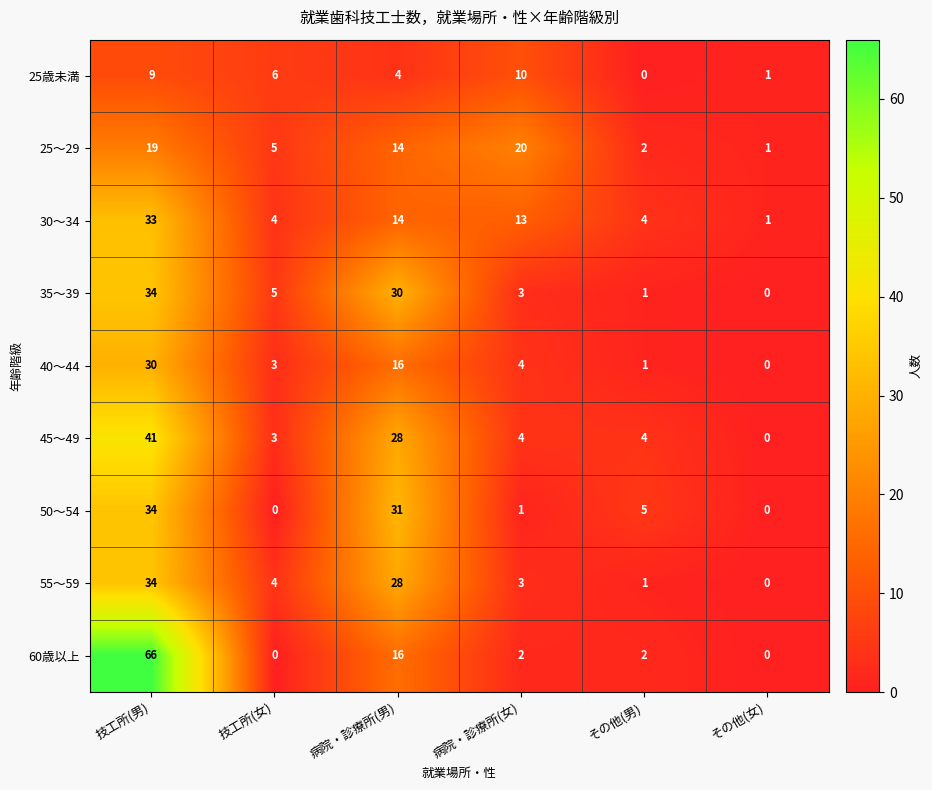

What is the sum of the 35～39 values at 病院・診療所(女) and 病院・診療所(男)?

33